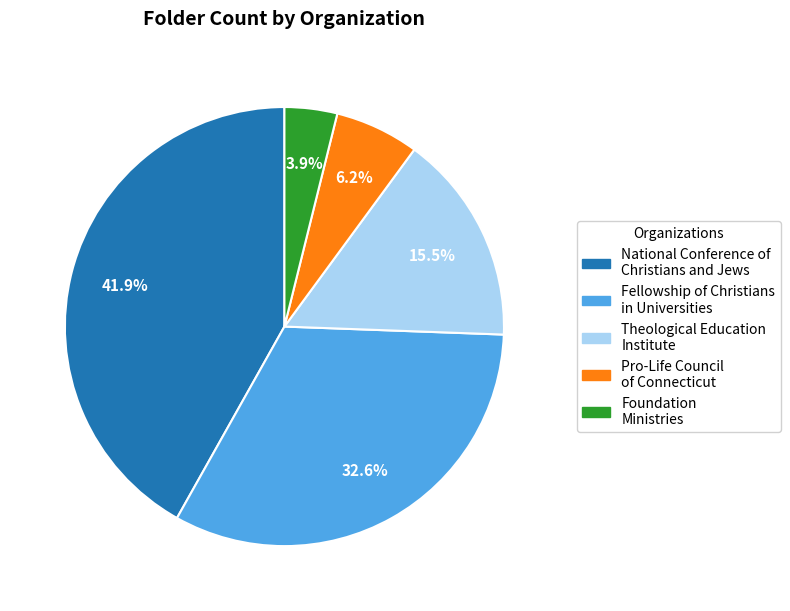

How many segments does this pie chart have?

5